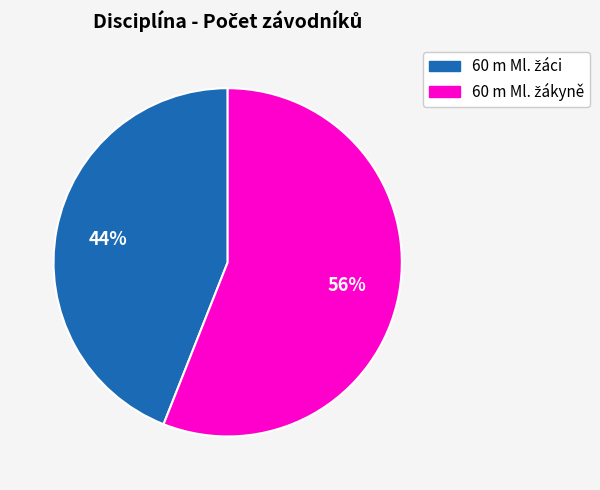

To the nearest percent, what is the difference between the largest and smallest slice percentages?

12%